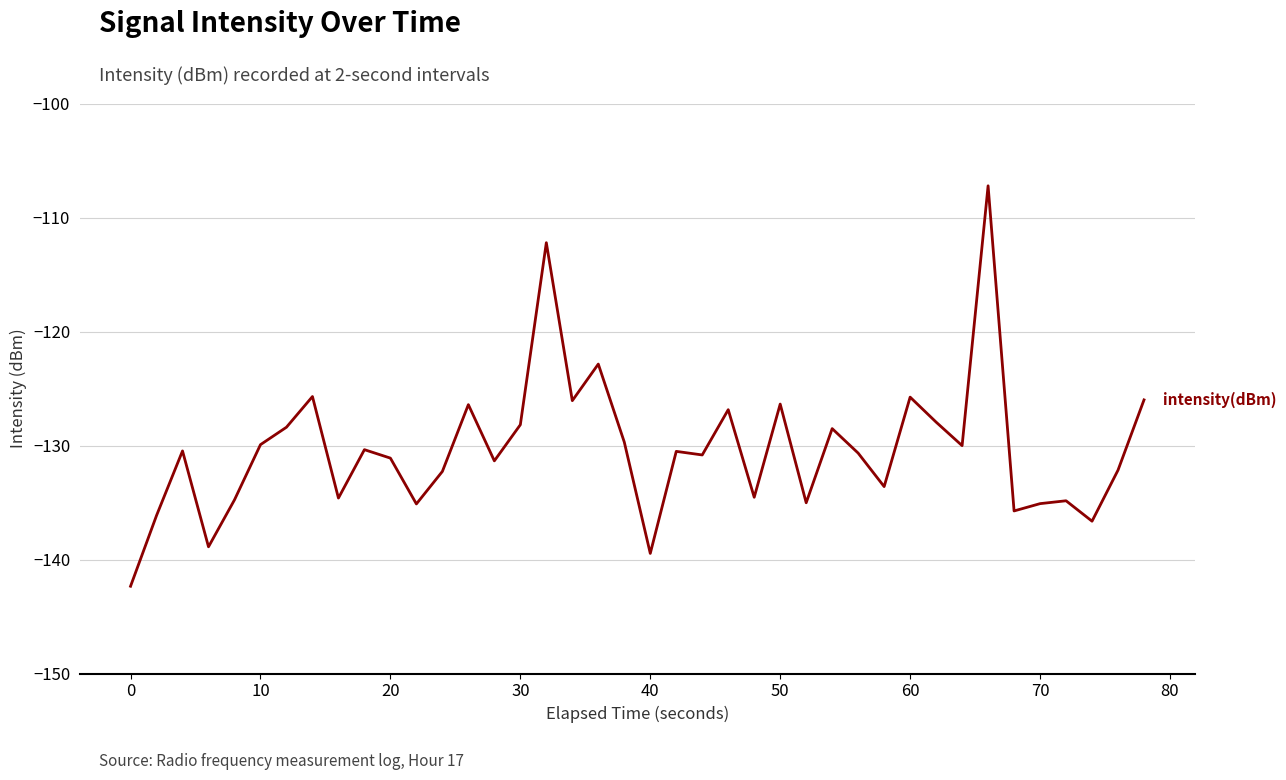

How many lines are shown in the chart?

1